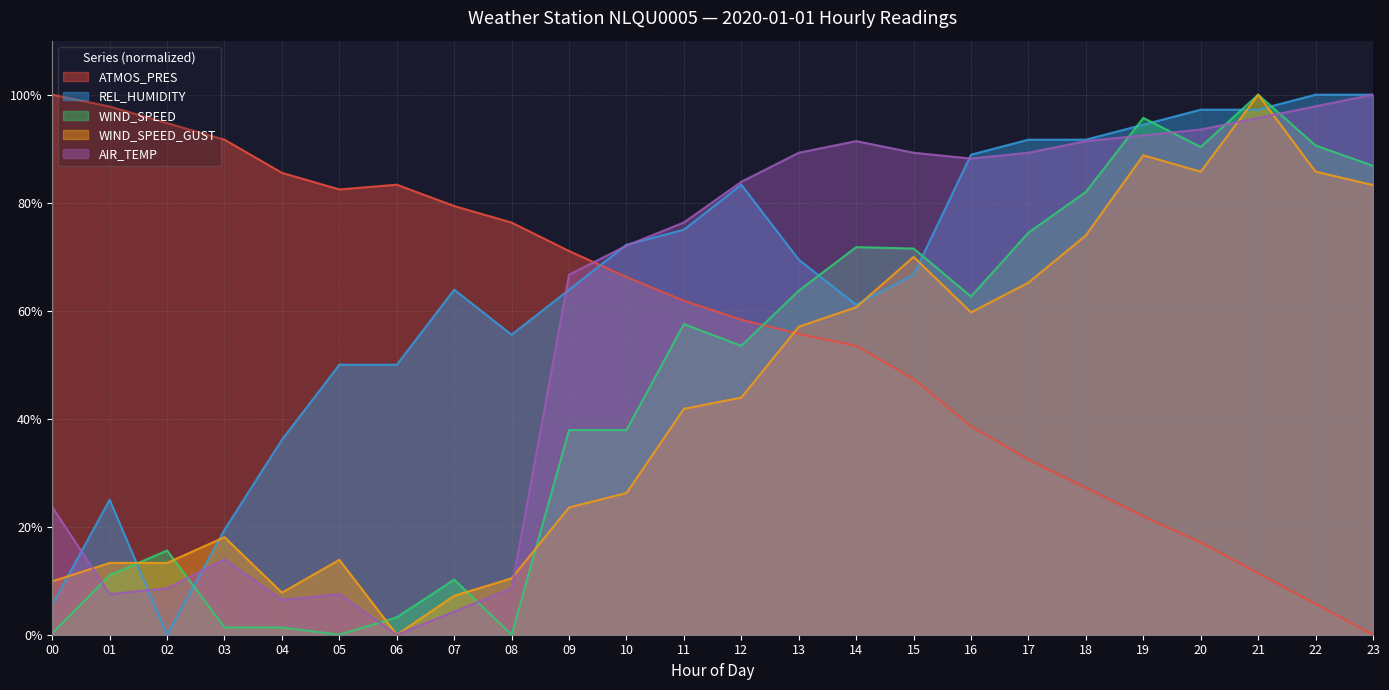

Read the AIR_TEMP value at 18.

91.4